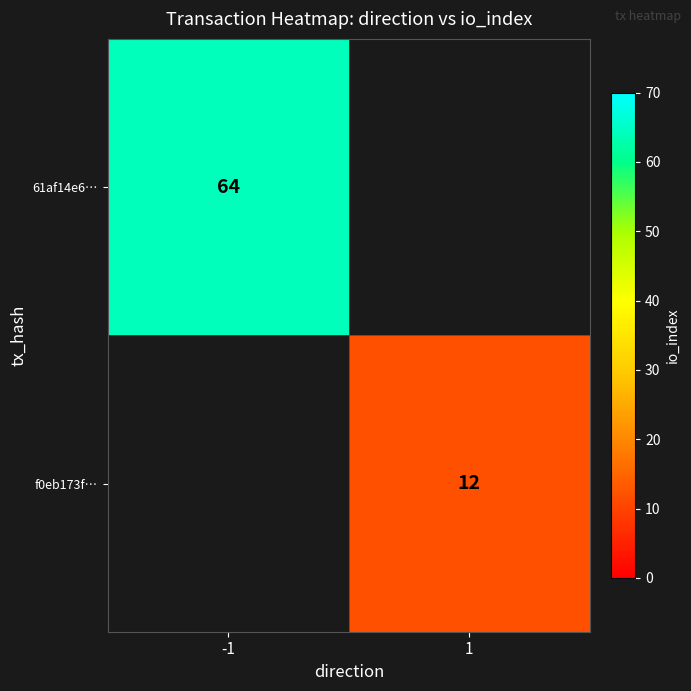

The value of f0eb173f… at 1 is 12. True or false?

True